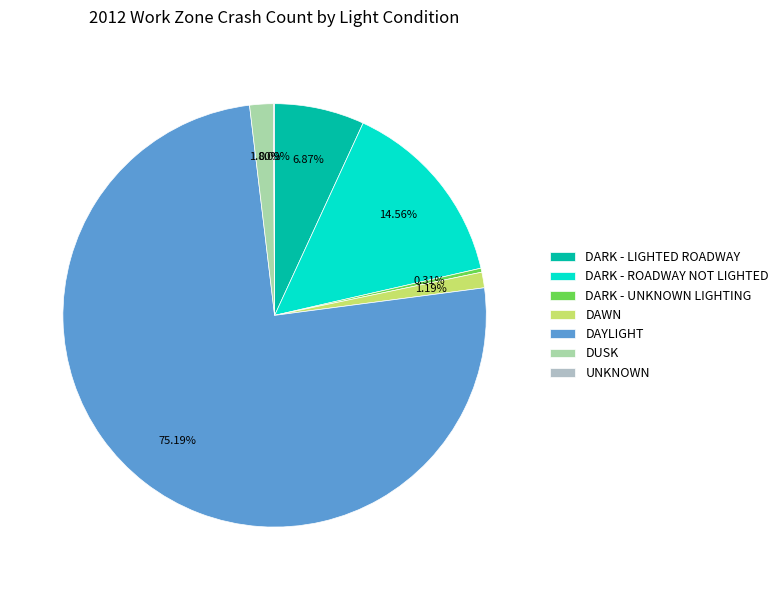

Which has a higher value, DARK - ROADWAY NOT LIGHTED or DAYLIGHT?

DAYLIGHT